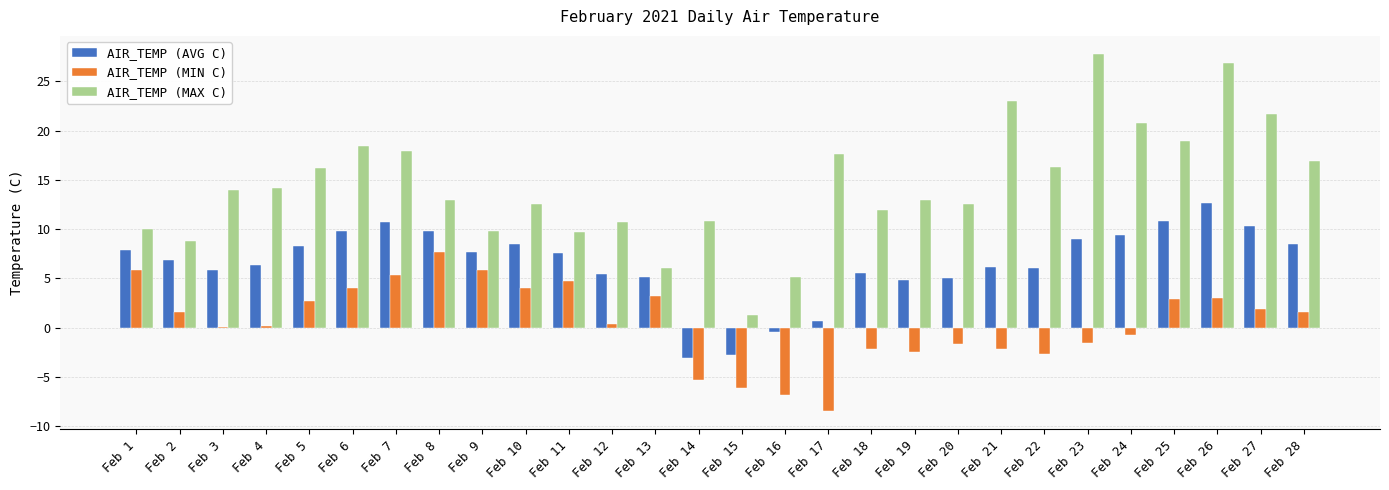

Are the bars horizontal?

No